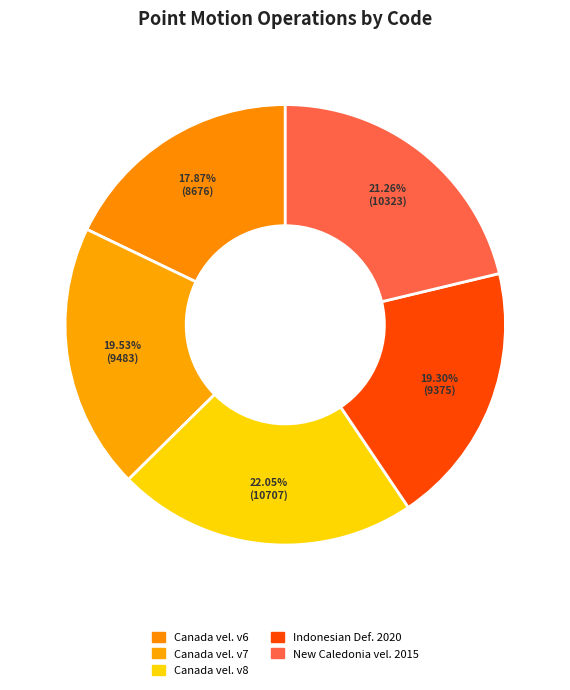

How many slices are in this pie chart?

5